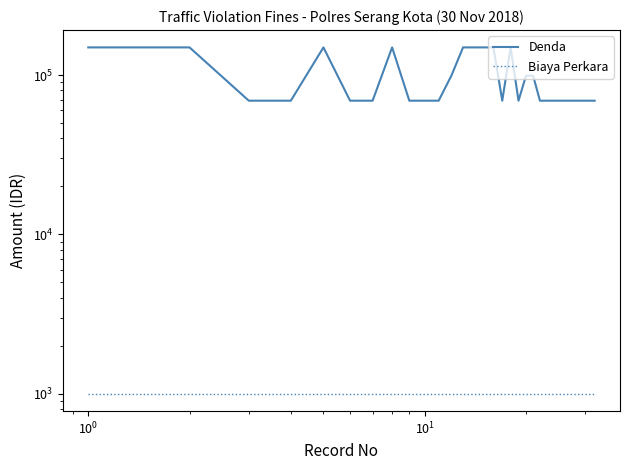

Is it true that Denda equals 25668 at 22?

False